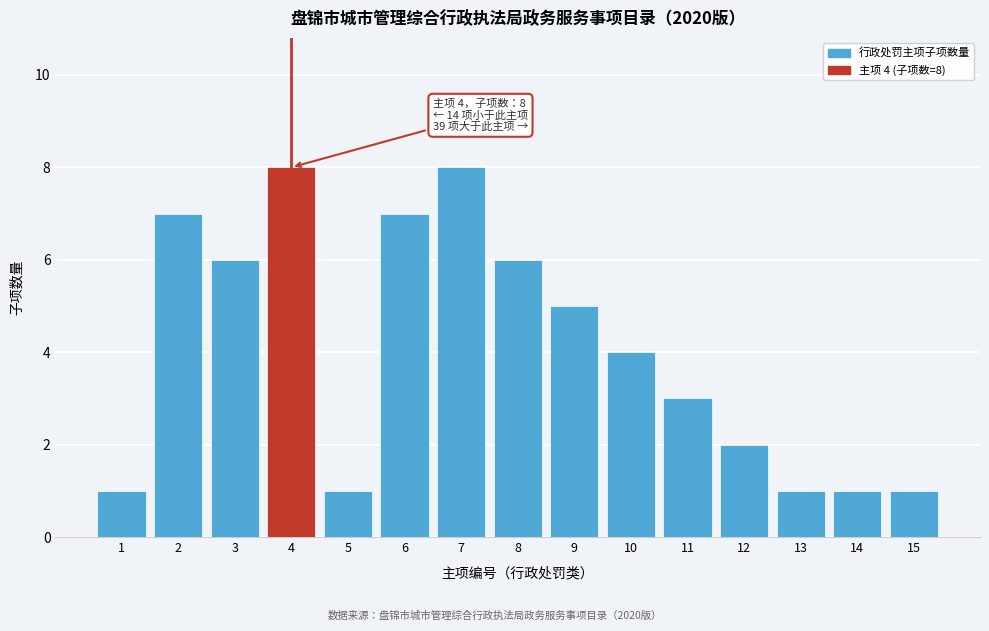

Reading left to right, what are all the values shown in this chart?

1	7	6	8	1	7	8	6	5	4	3	2	1	1	1